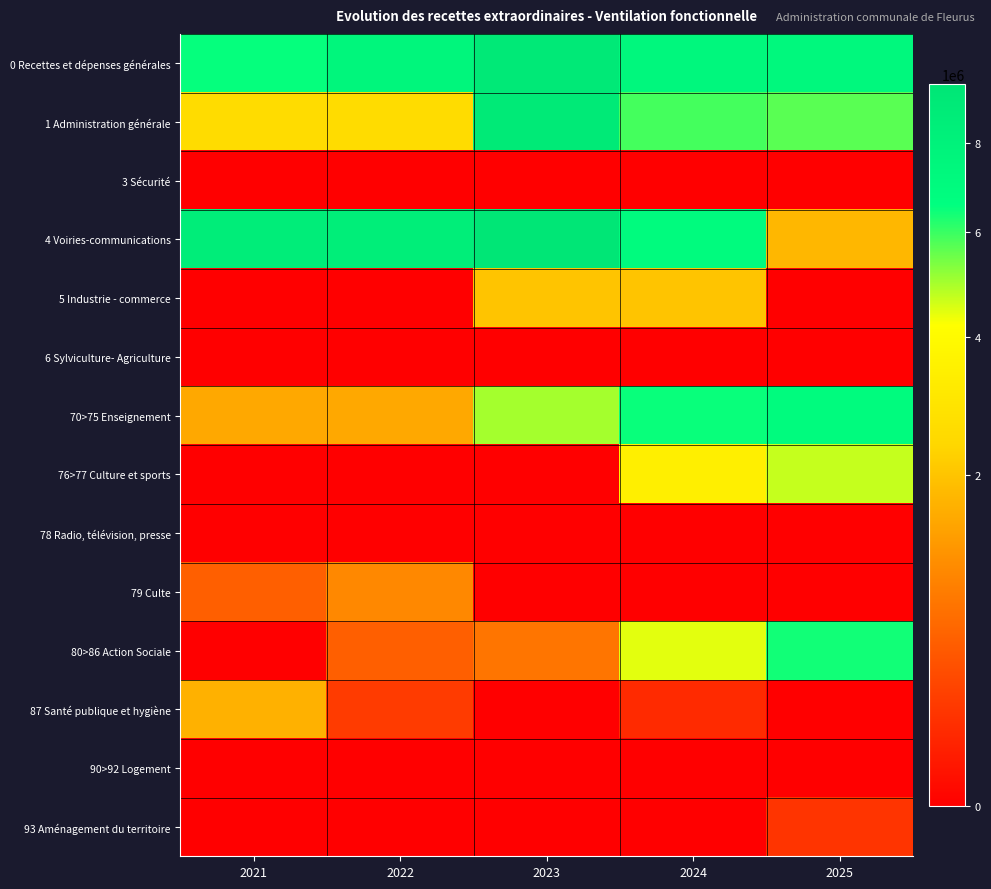

Rank the series by their maximum value, from lowest to highest.

3 Sécurité, 6 Sylviculture- Agriculture, 78 Radio, télévision, presse, 90>92 Logement, 93 Aménagement du territoire, 79 Culte, 87 Santé publique et hygiène, 5 Industrie - commerce, 76>77 Culture et sports, 80>86 Action Sociale, 70>75 Enseignement, 1 Administration générale, 0 Recettes et dépenses générales, 4 Voiries-communications